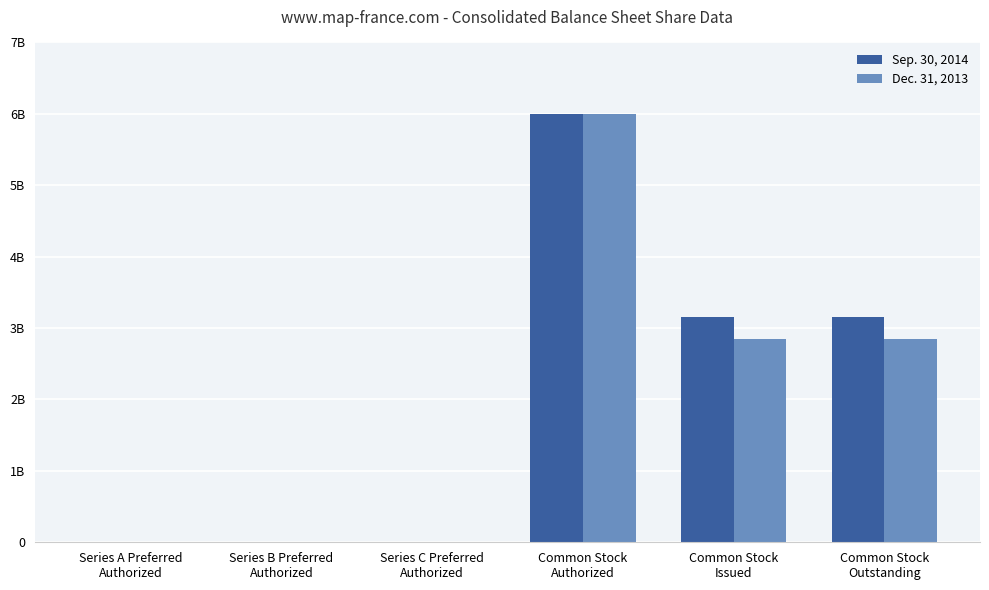

At which category does the chart reach its peak across all series?

Common Stock
Authorized